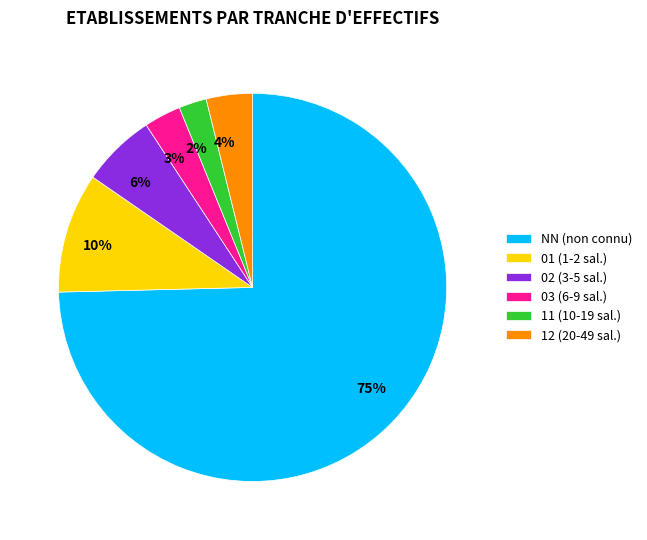

To the nearest percent, what percentage of the pie is 11?

2%